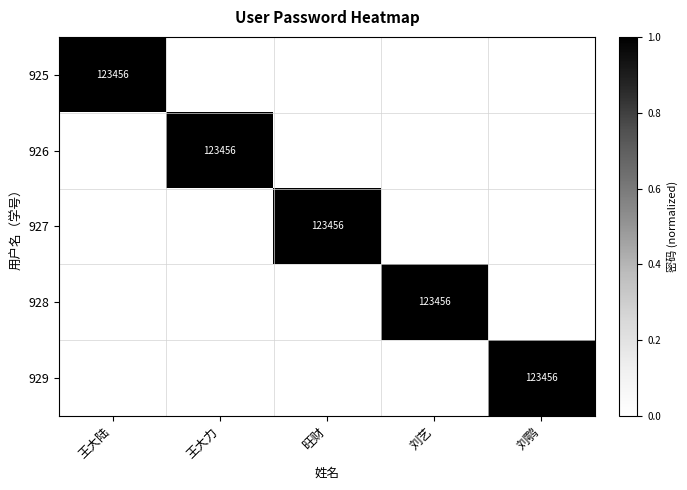

True or false: 929 has a value of 123456 at 刘鹗.

True